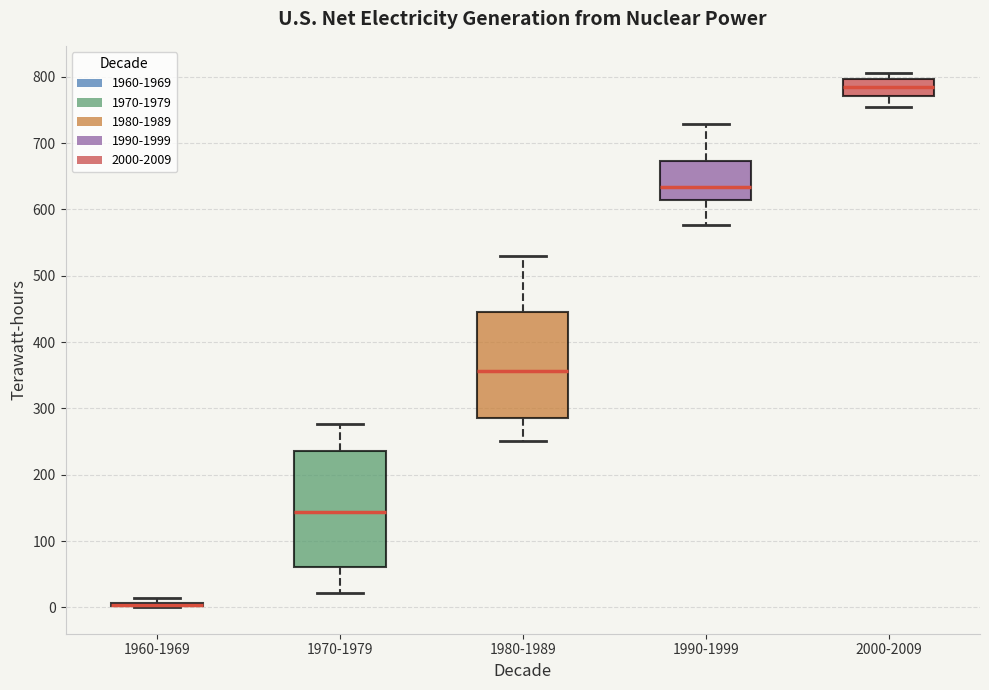

Reading left to right, read every box against the y-axis: the position of its median line, the range the box covers, and the ends of its whiskers. The values are not printed on the chart, so give them approximately, as read against the axis.

1960-1969: box collapsed to a line at 0, whiskers 0 to 10
1970-1979: median 140, box 60 to 240, whiskers 20 to 280
1980-1989: median 360, box 290 to 440, whiskers 250 to 530
1990-1999: median 630, box 610 to 670, whiskers 580 to 730
2000-2009: median 780, box 770 to 800, whiskers 750 to 810